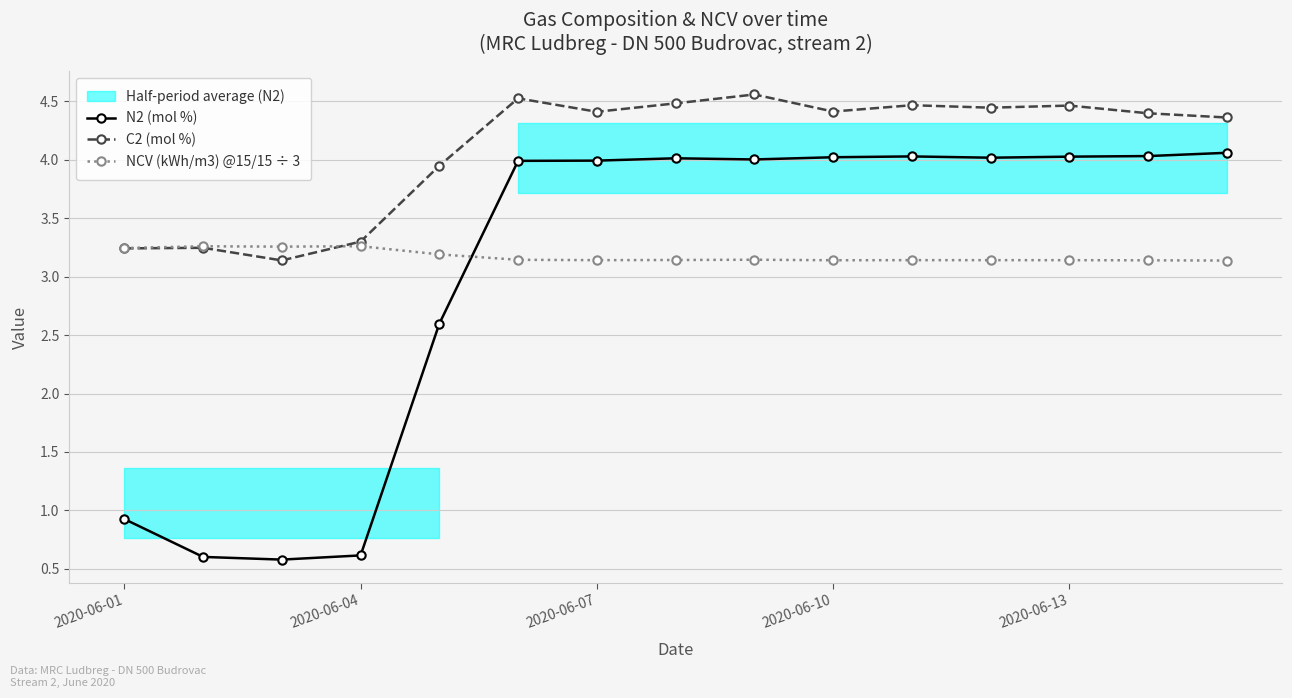

True or false: C2 (mol %) and N2 (mol %) intersect in this chart.

False